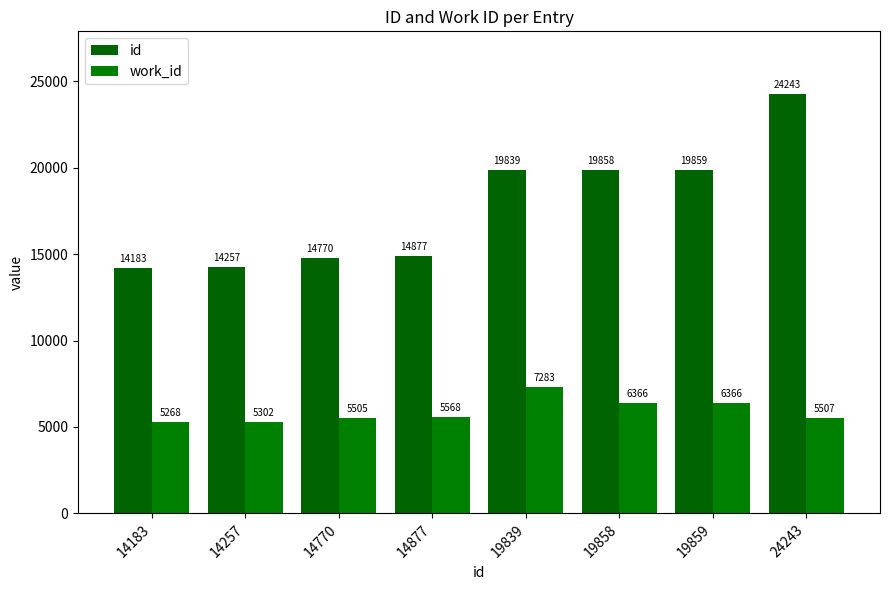

What is the value of the id bar at the 8th from the left?

24243